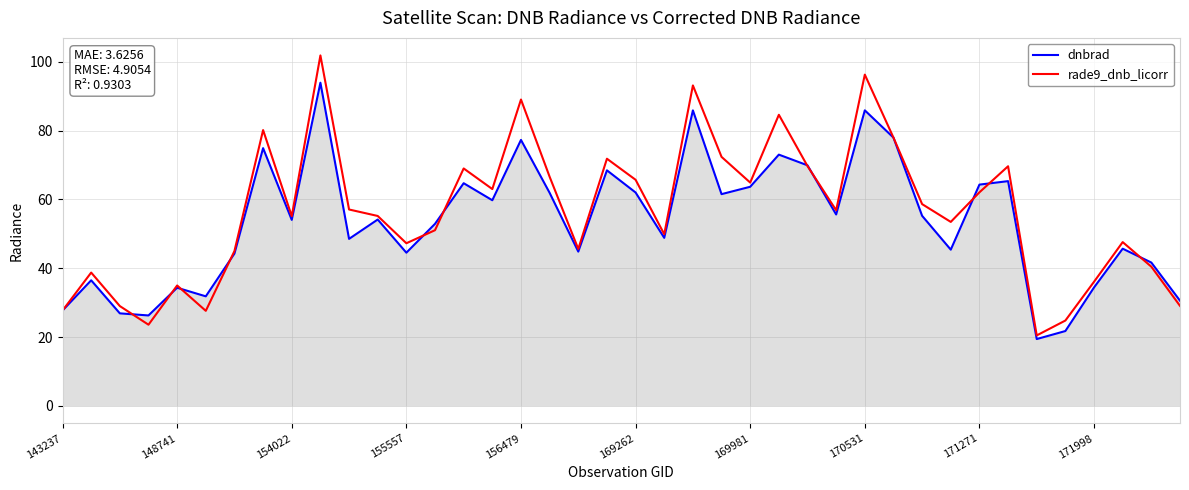

After their last crossing, which series has the higher values: dnbrad or rade9_dnb_licorr?

dnbrad